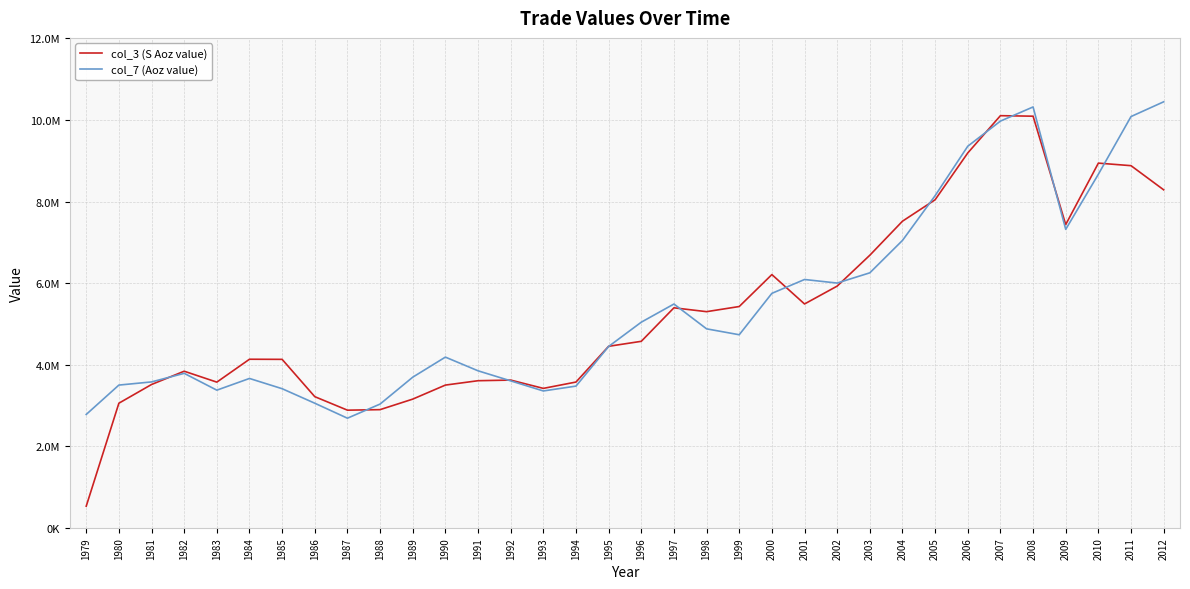

What is the difference between the col_7 (Aoz value) values at 1993 and 1981?

221688